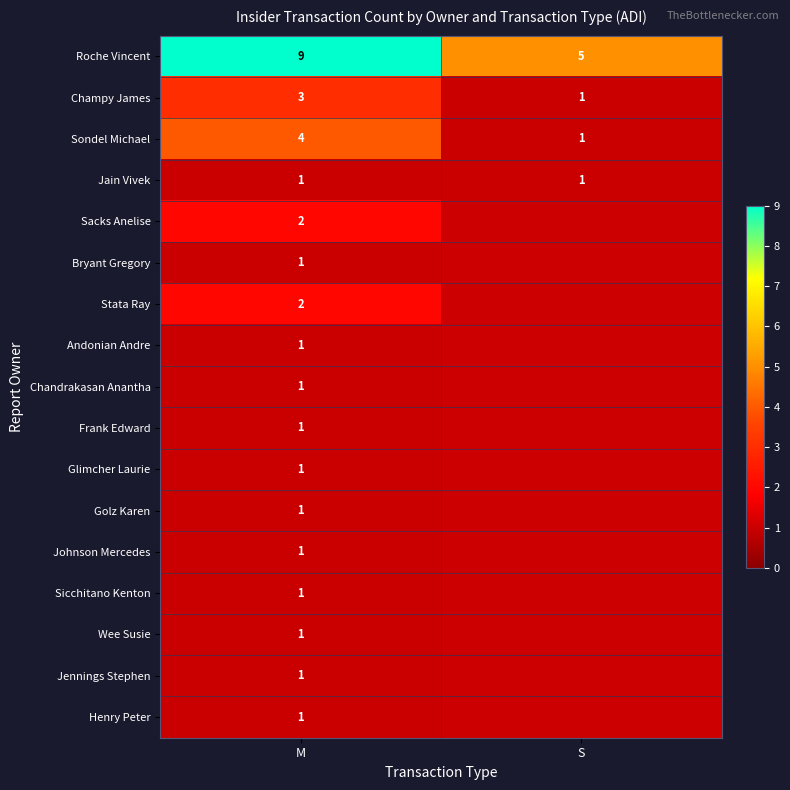

What is the sum of all Champy James values?

4